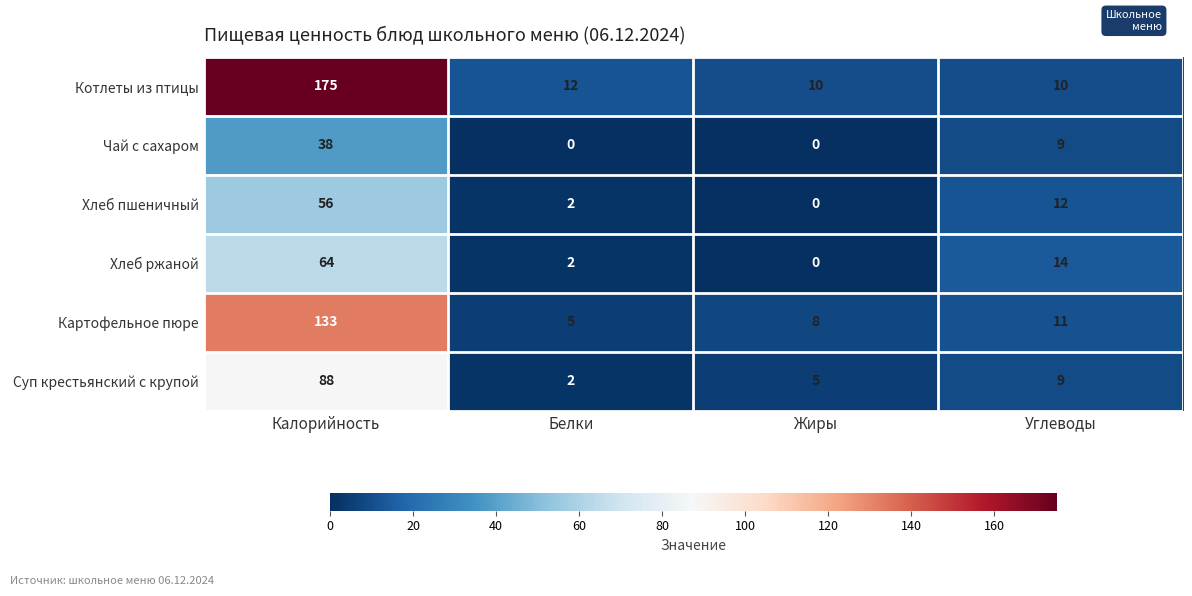

What is the difference between the highest and lowest values at Углеводы?

5